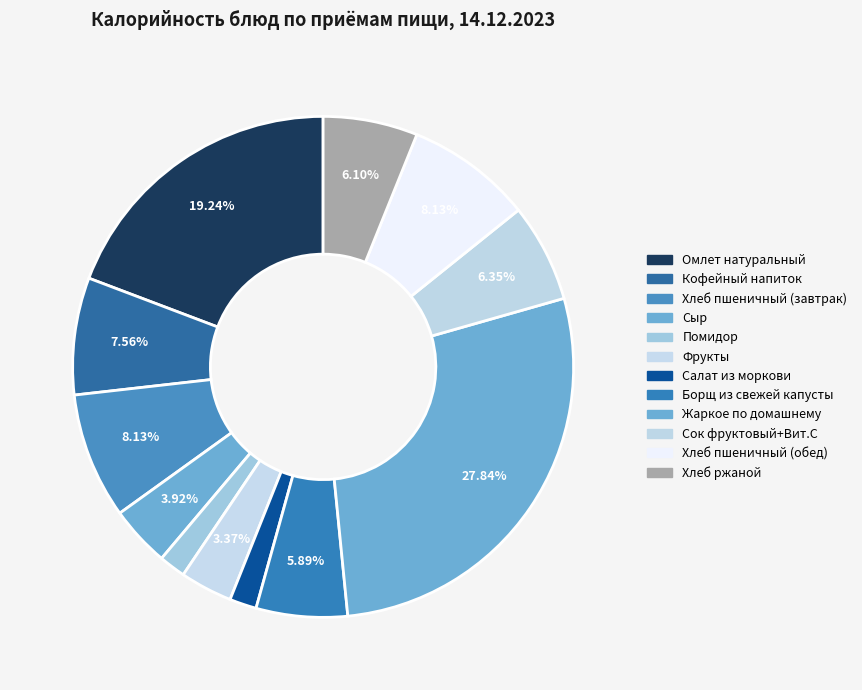

What percentage is the Салат из моркови slice, to the nearest percent?

2%